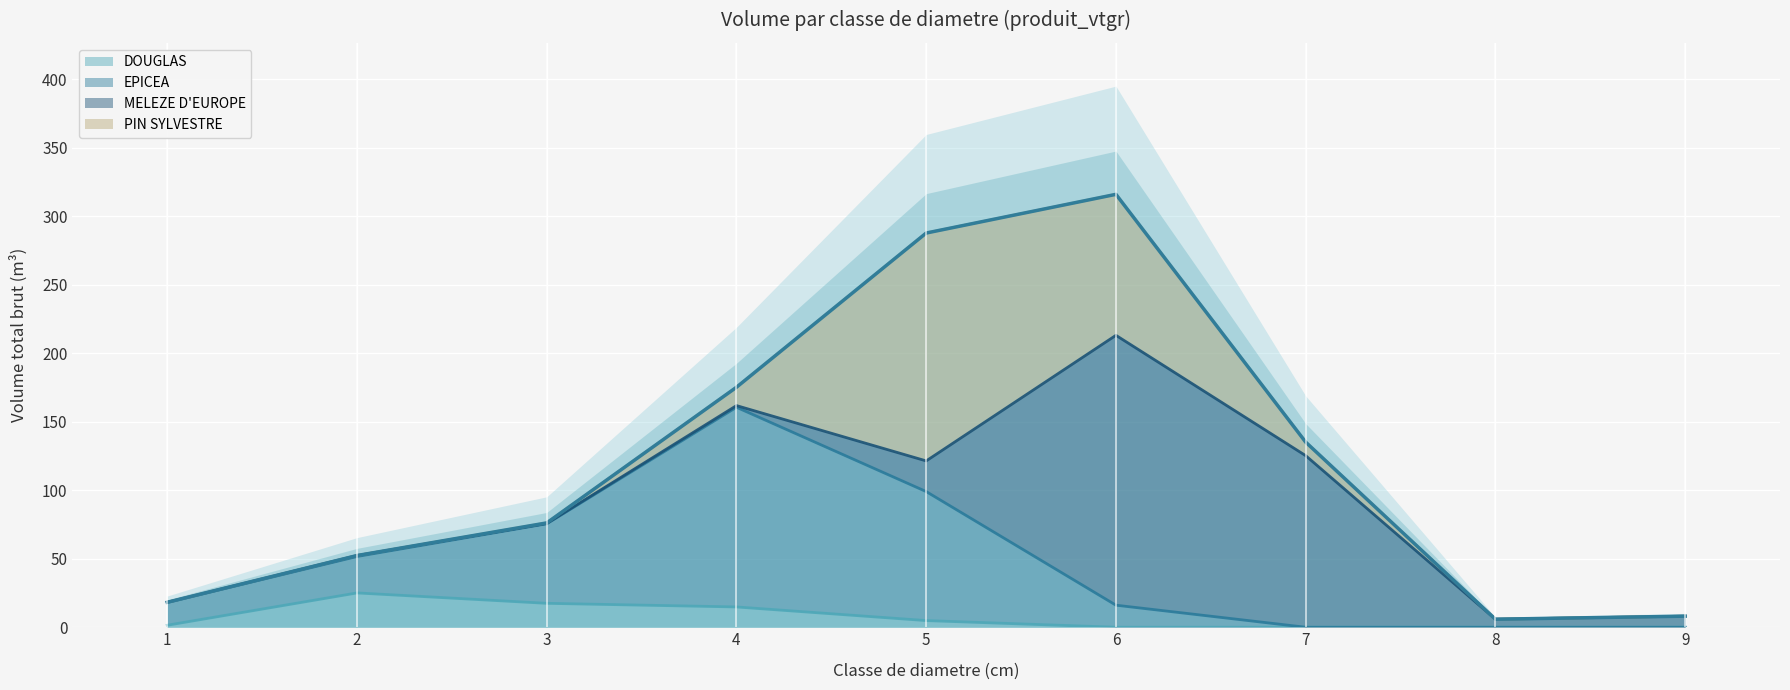

Where is the first local maximum for EPICEA?

4